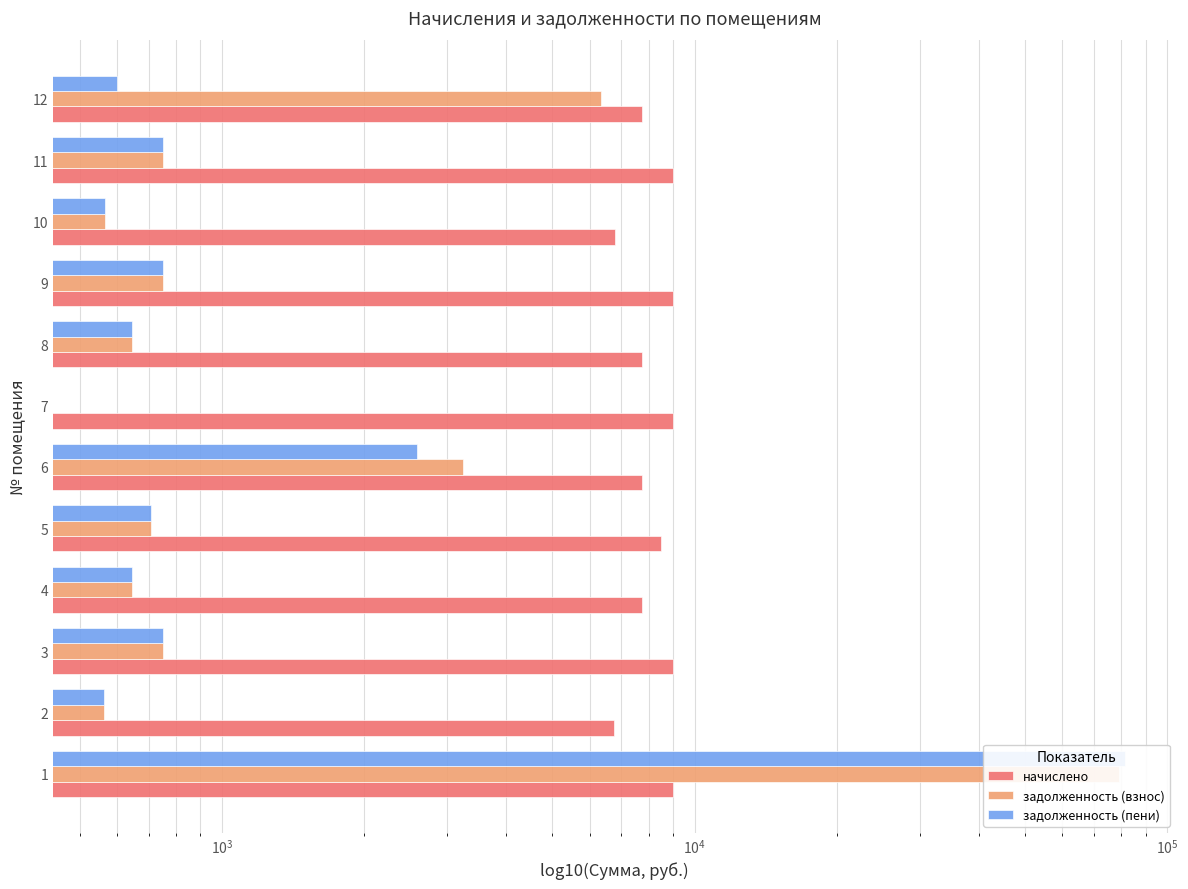

Read the задолженность (взнос) value at 2.

563.3